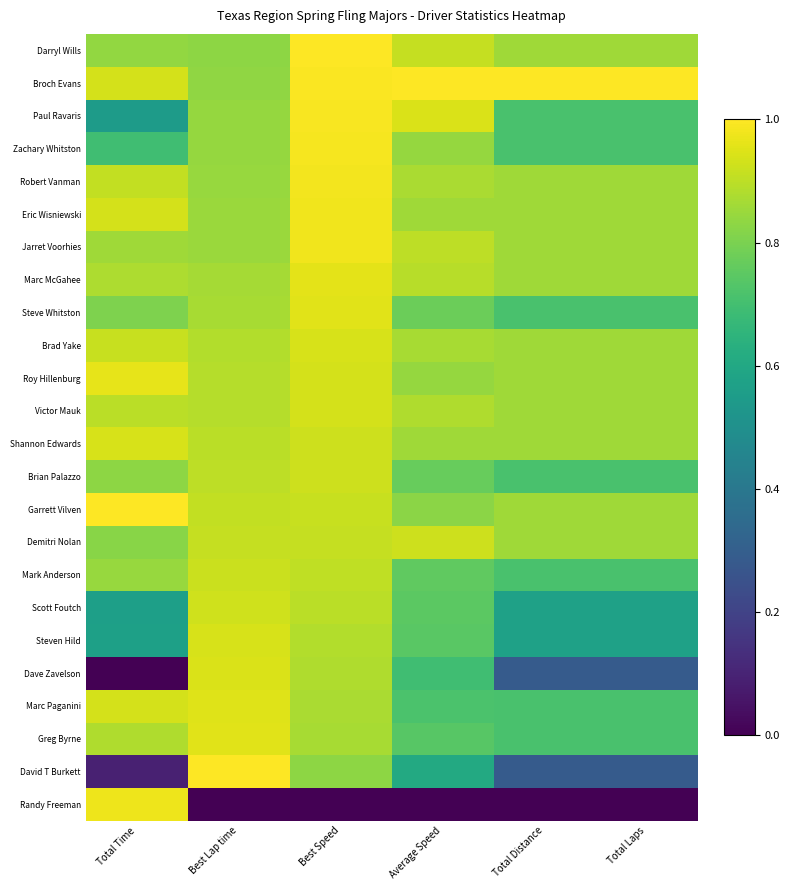

What is the total value across all series at Average Speed?

19.0